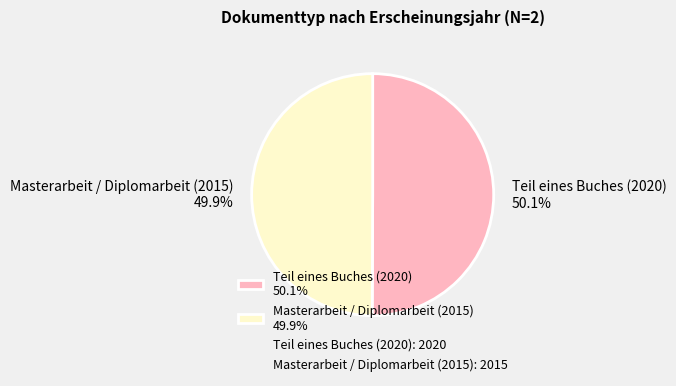

Is the sum of Masterarbeit / Diplomarbeit (2015) and Teil eines Buches (2020) greater than half?

Yes